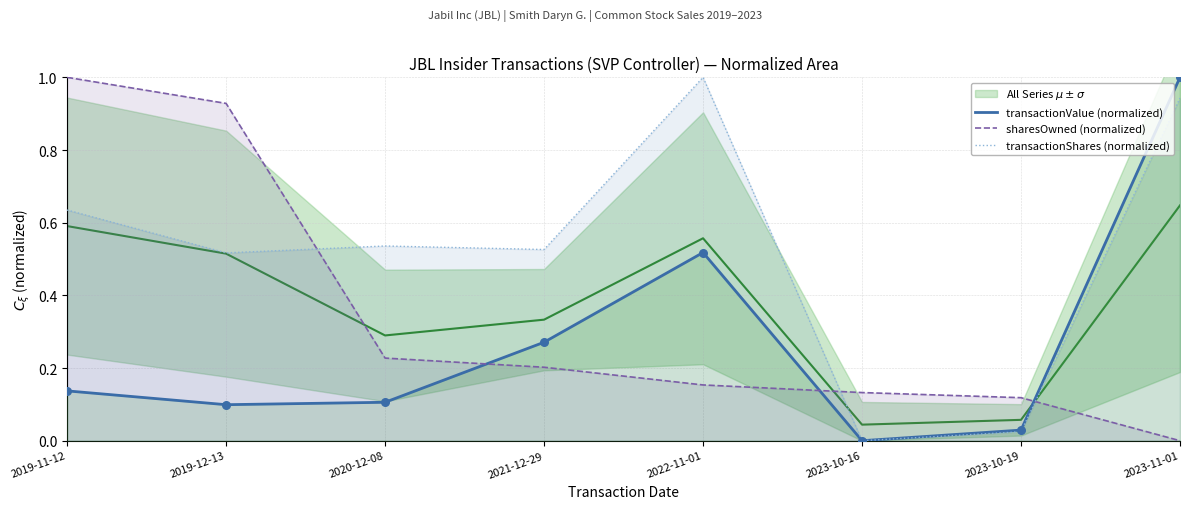

Which series has the widest spread of Y values?

transactionValue (normalized)